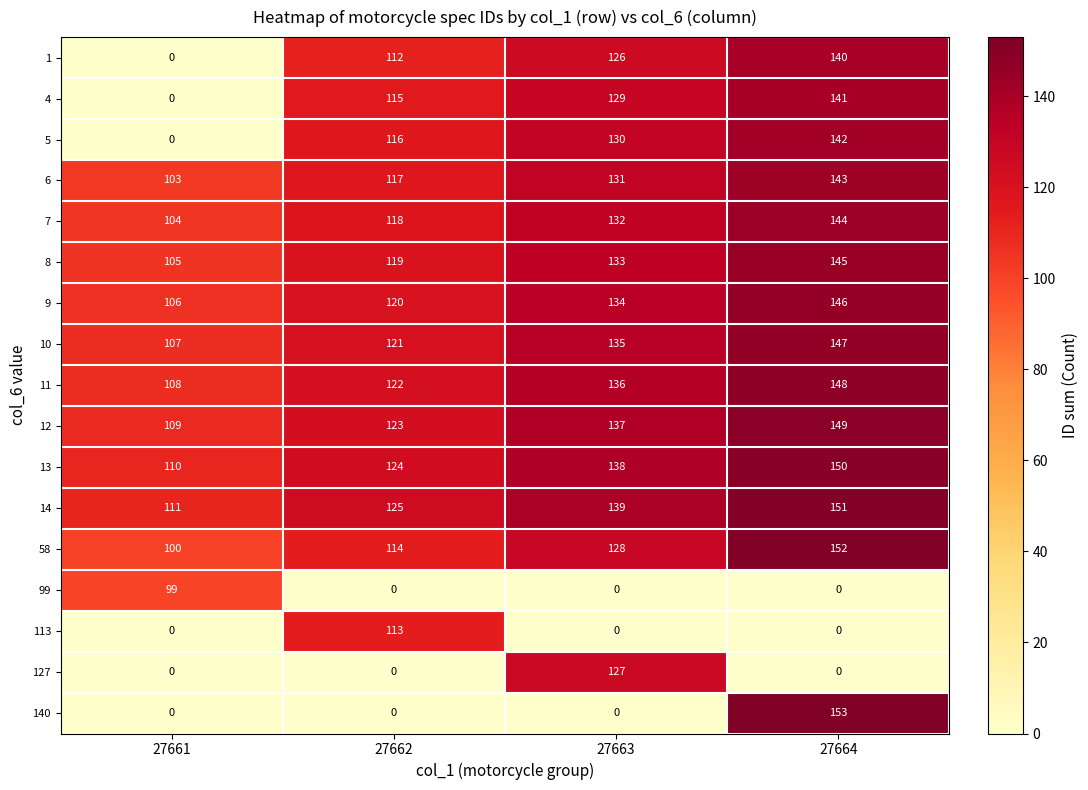

What is the total value across all series at 27661?

1162